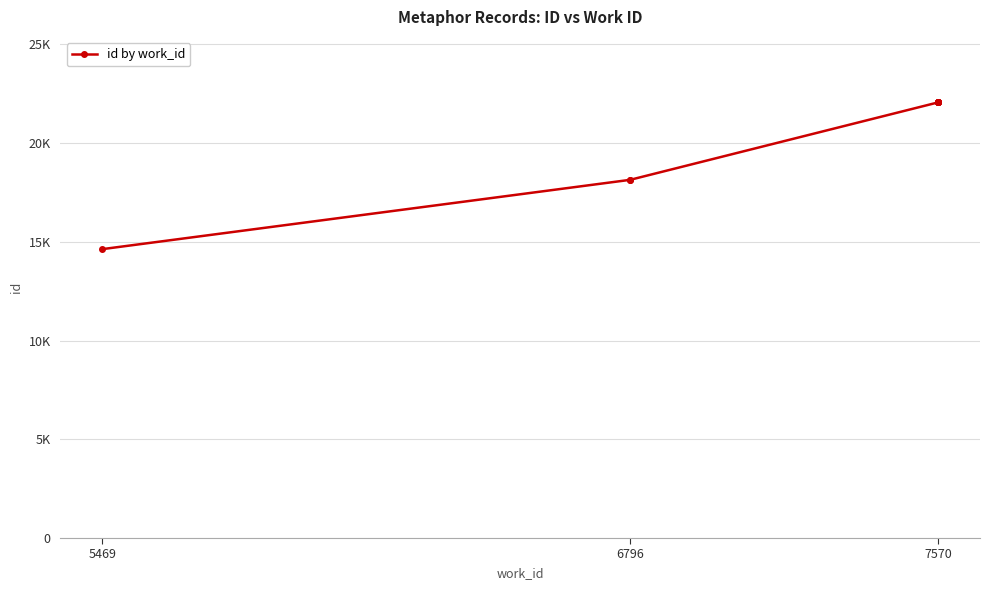

Does the chart display data point markers on the line(s)?

Yes